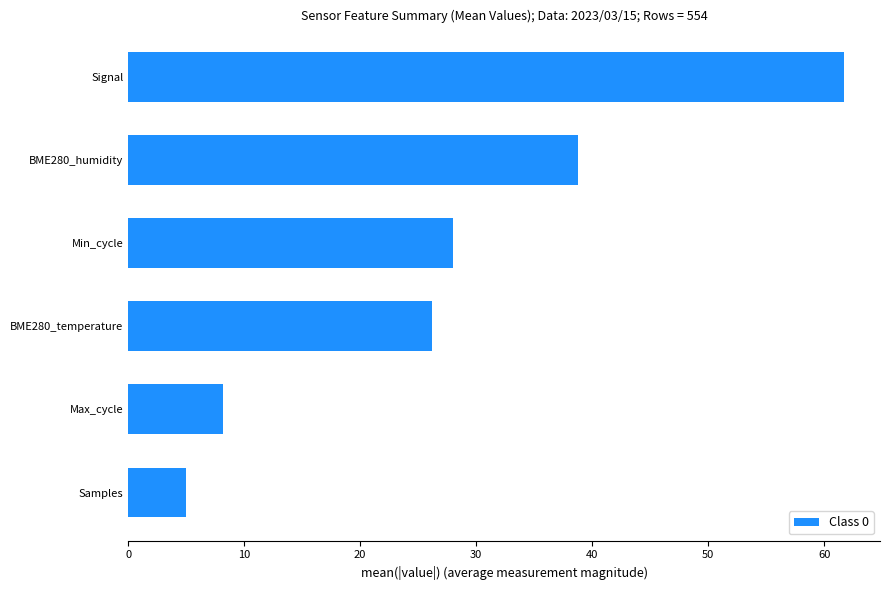

How many bars are there in total?

6